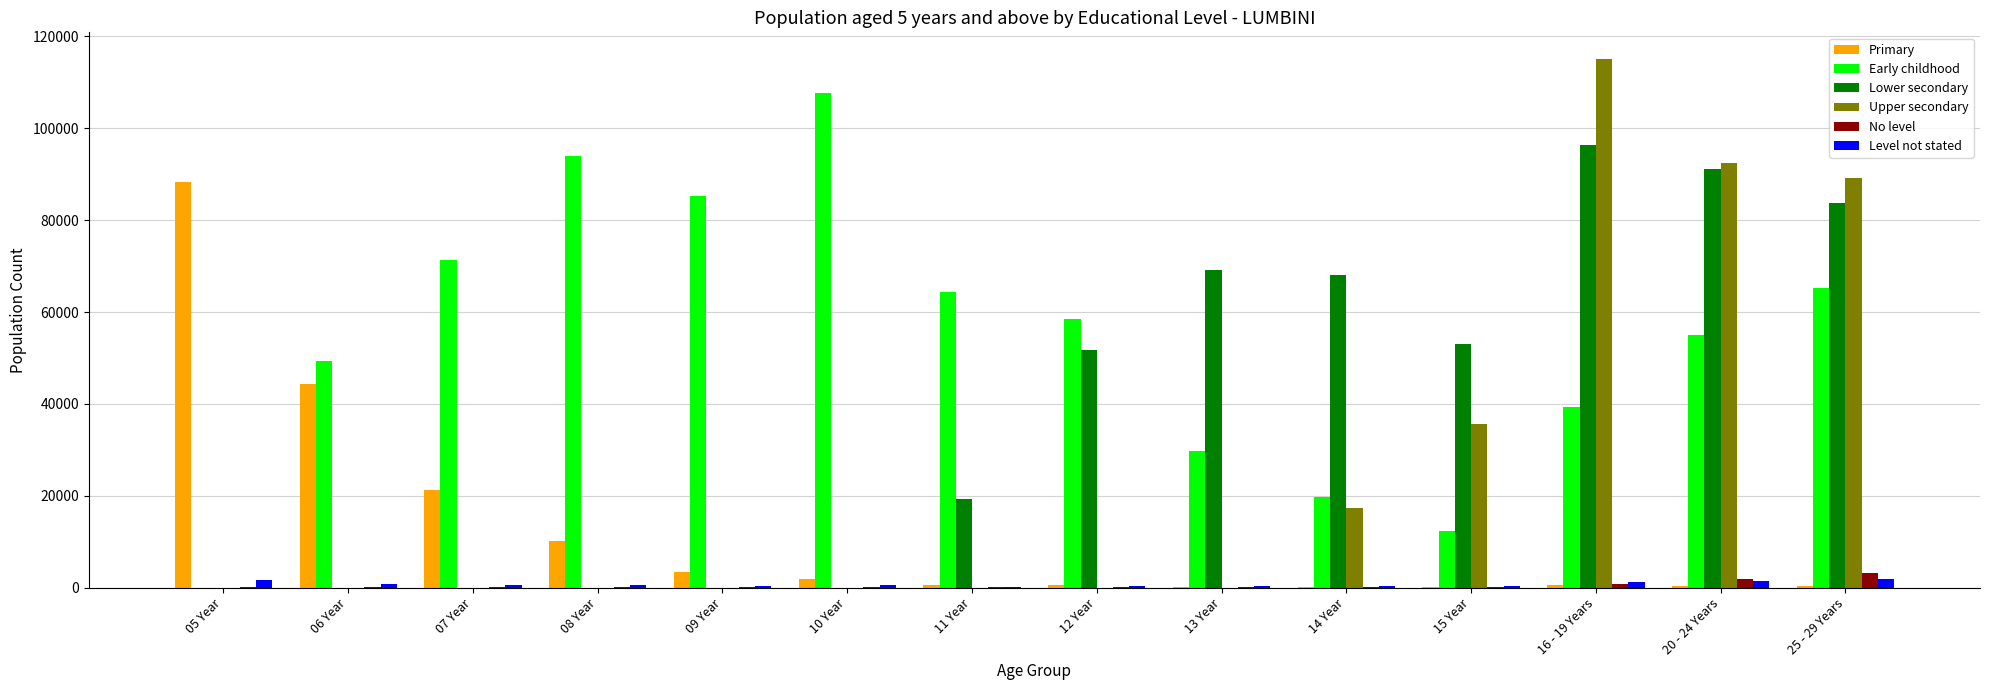

Which series has the largest range (max minus min)?

Upper secondary